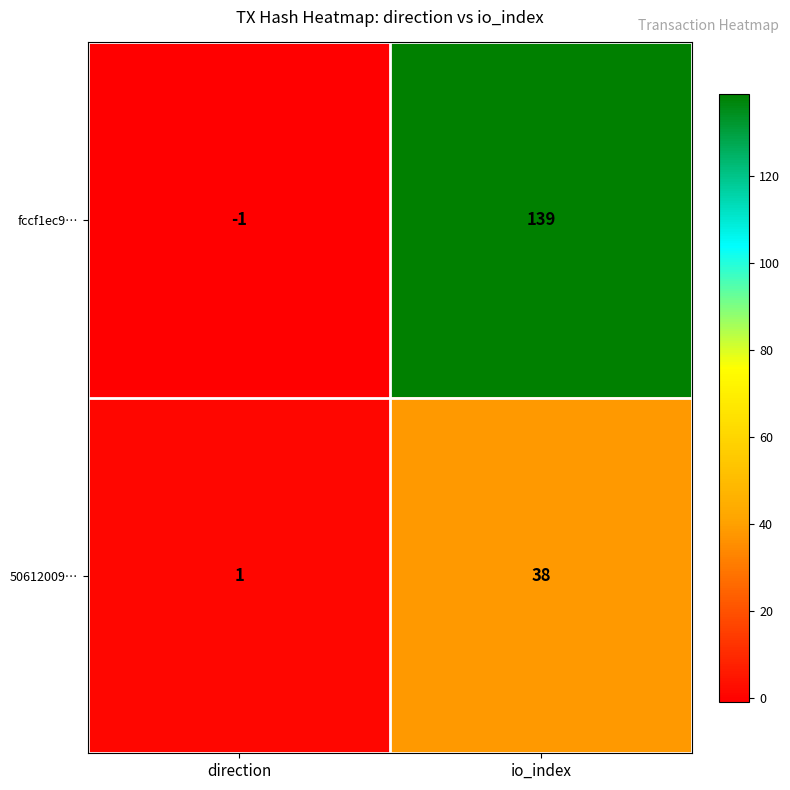

Which series has the largest total across all categories?

fccf1ec9…